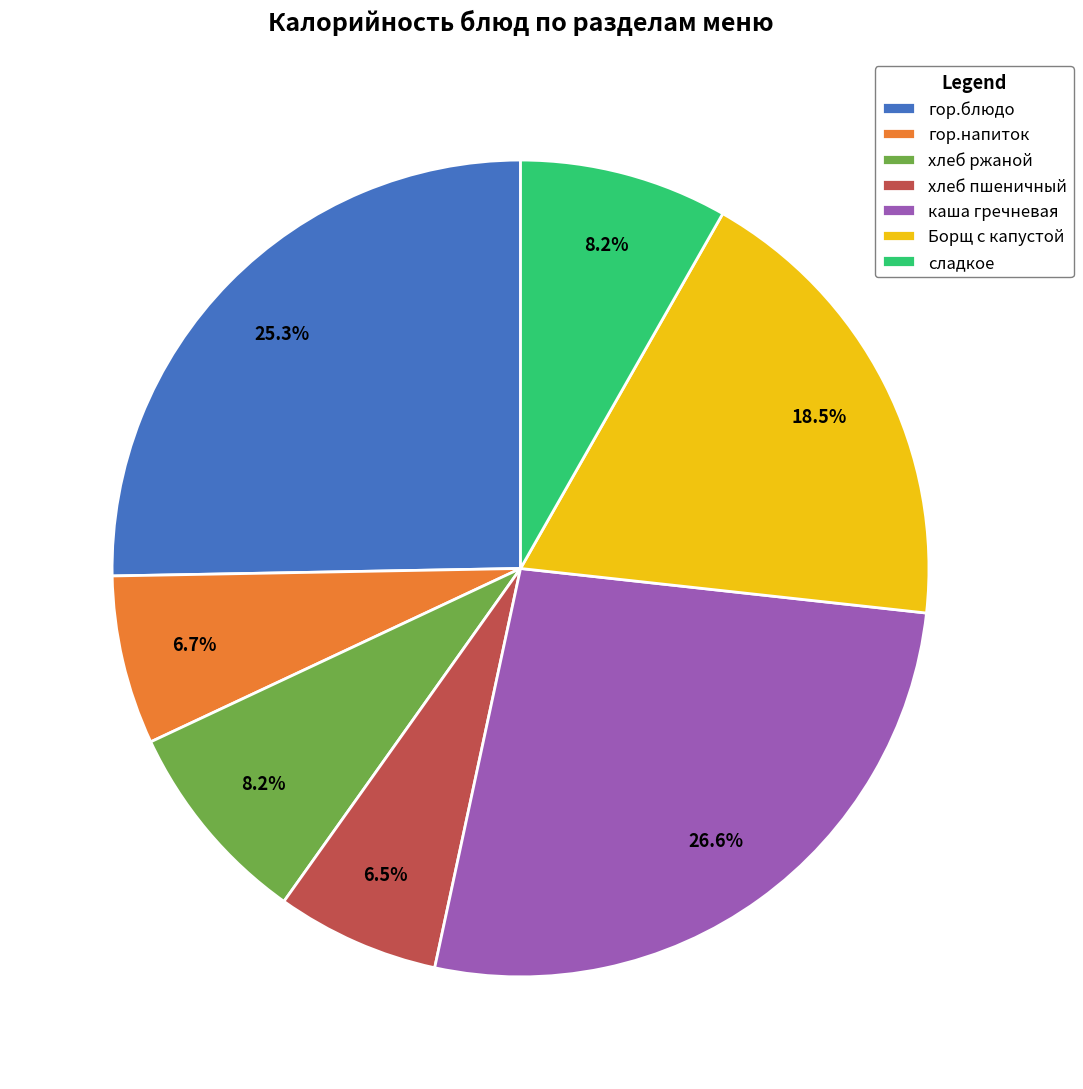

How much of the chart is everything except каша гречневая?

73.4%